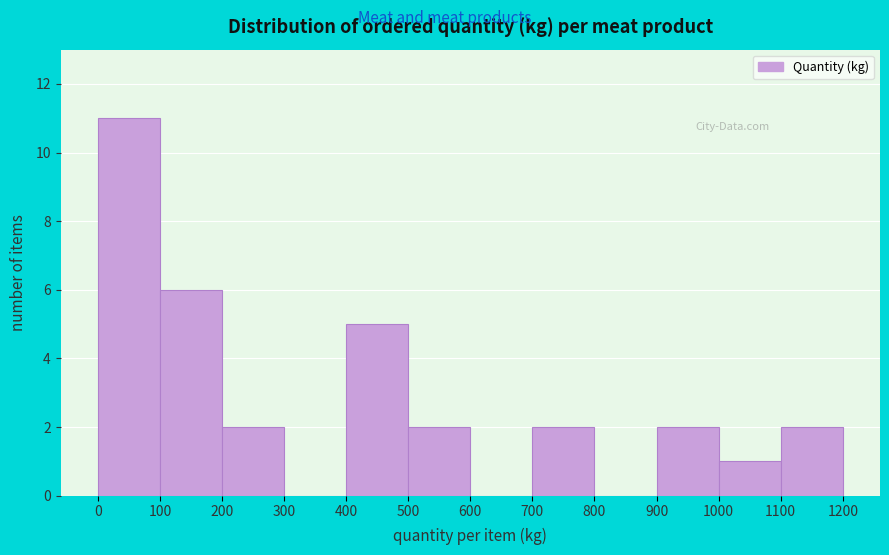

Reading left to right, list every bar in this chart as the range it spans on the x-axis followed by its height. The values are not printed on the chart, so give them approximately, as read against the axis.

0 to 100: 11
100 to 200: 6
200 to 300: 2
300 to 400: 0
400 to 500: 5
500 to 600: 2
600 to 700: 0
700 to 800: 2
800 to 900: 0
900 to 1000: 2
1000 to 1100: 1
1100 to 1200: 2